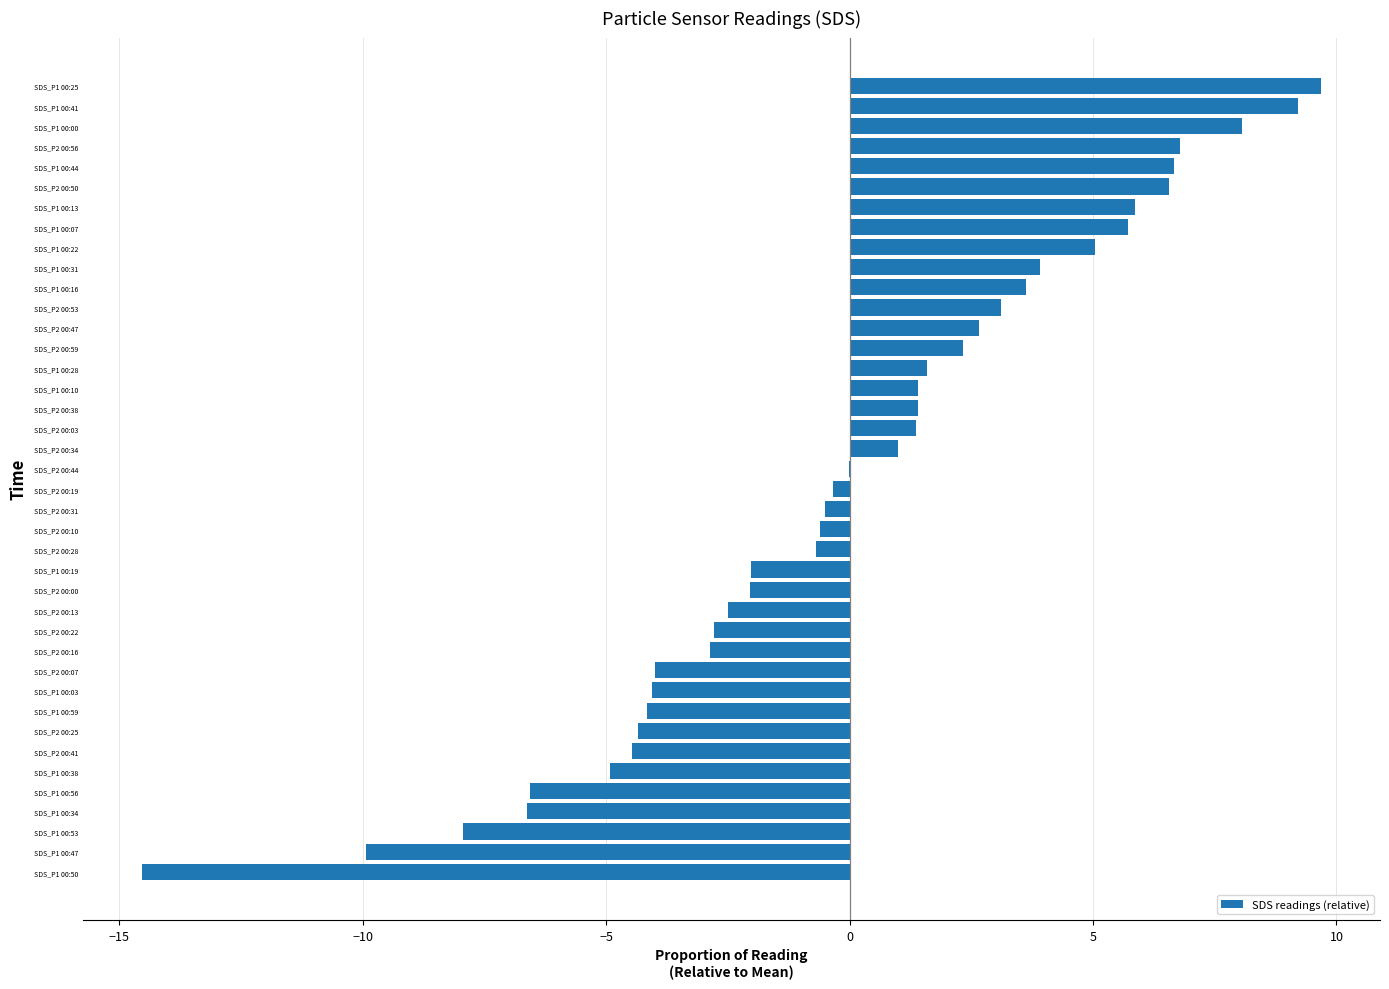

How many categories are shown in the chart?

40